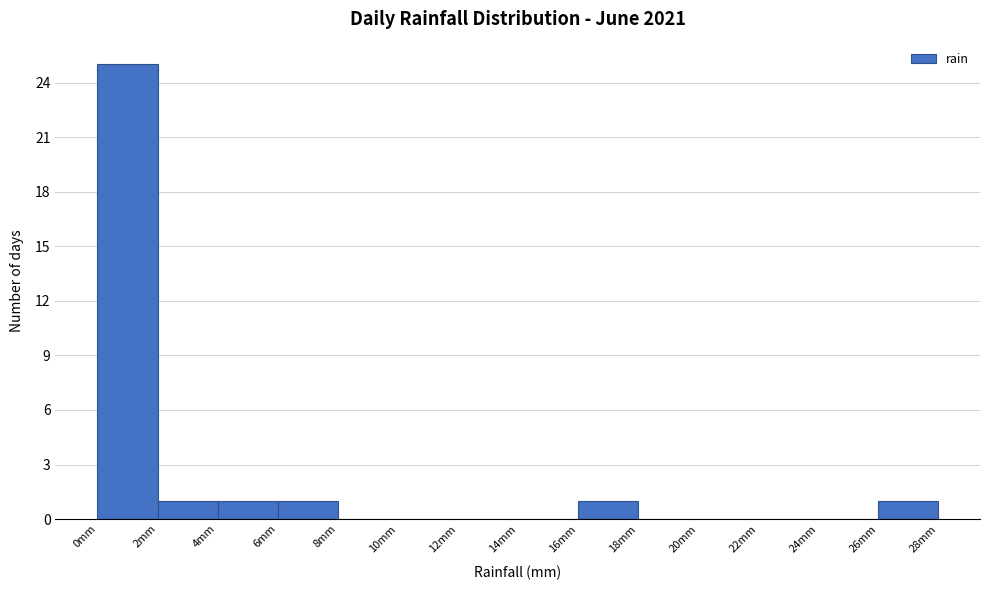

Reading left to right, list every bar in this chart as the range it spans on the x-axis followed by its height. The values are not printed on the chart, so give them approximately, as read against the axis.

0 to 2: 25
2 to 4: 1
4 to 6: 1
6 to 8: 1
8 to 10: 0
10 to 12: 0
12 to 14: 0
14 to 16: 0
16 to 18: 1
18 to 20: 0
20 to 22: 0
22 to 24: 0
24 to 26: 0
26 to 28: 1